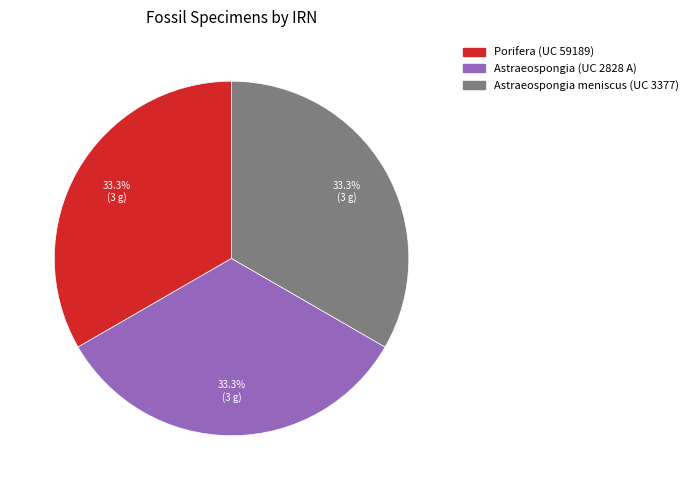

To the nearest percent, what percentage of the pie is Porifera (UC 59189)?

33%